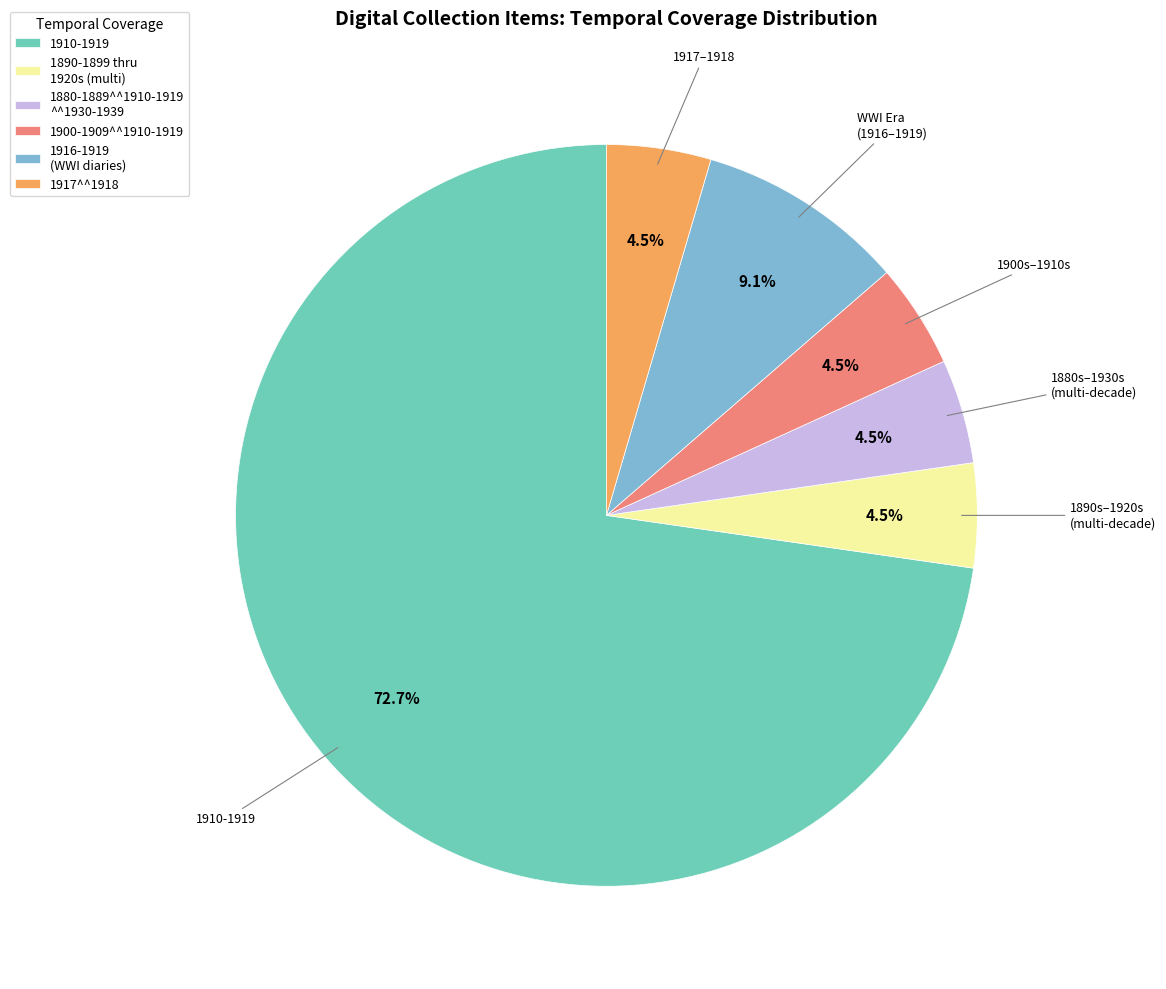

How many slices are in this pie chart?

6